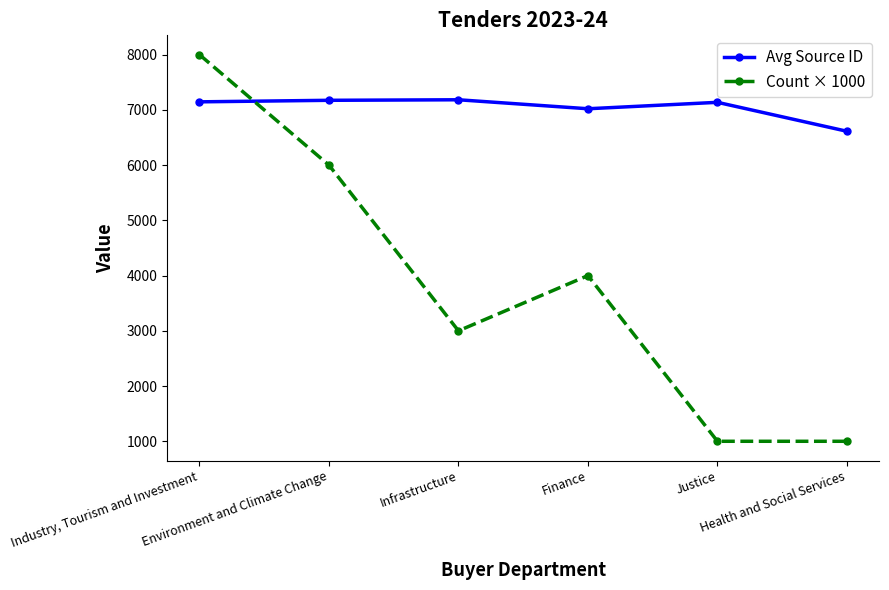

The Avg Source ID series shows 6613.0 at Health and Social Services. True or false?

True